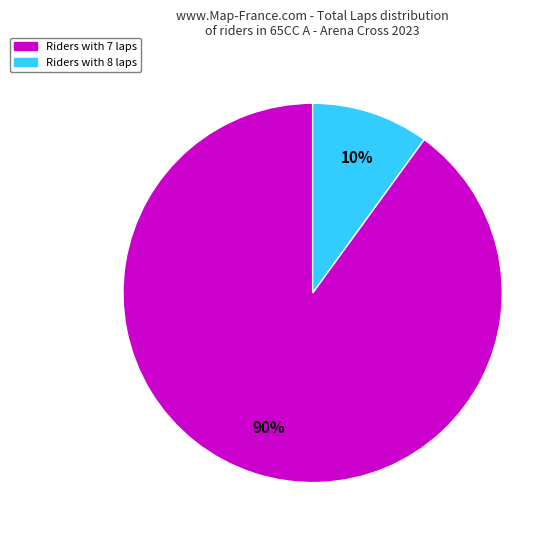

How many segments does this pie chart have?

2